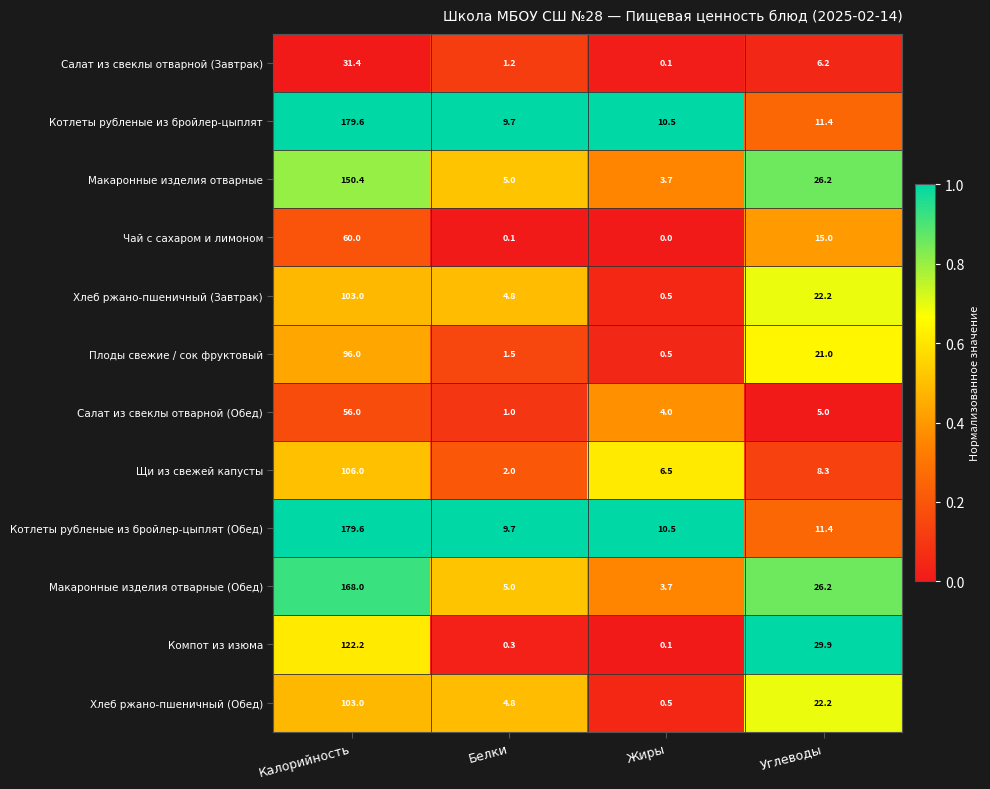

At which category does the chart reach its minimum across all series?

Жиры